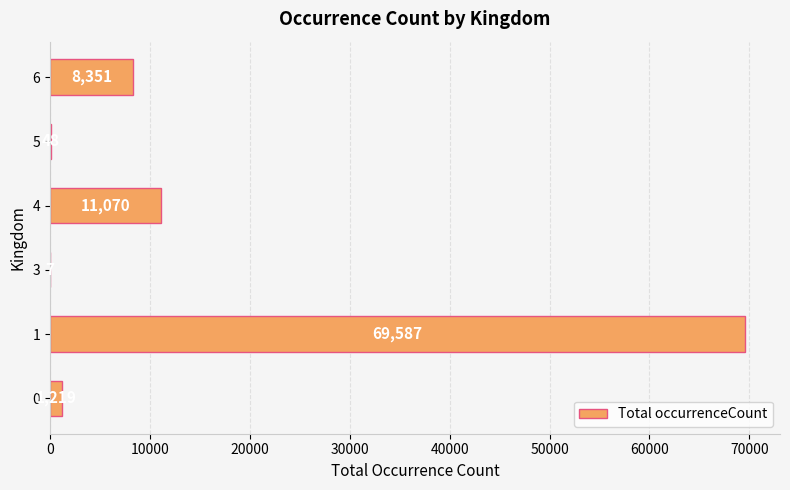

What is the ratio of the value at 6 to the value at 4?

0.8